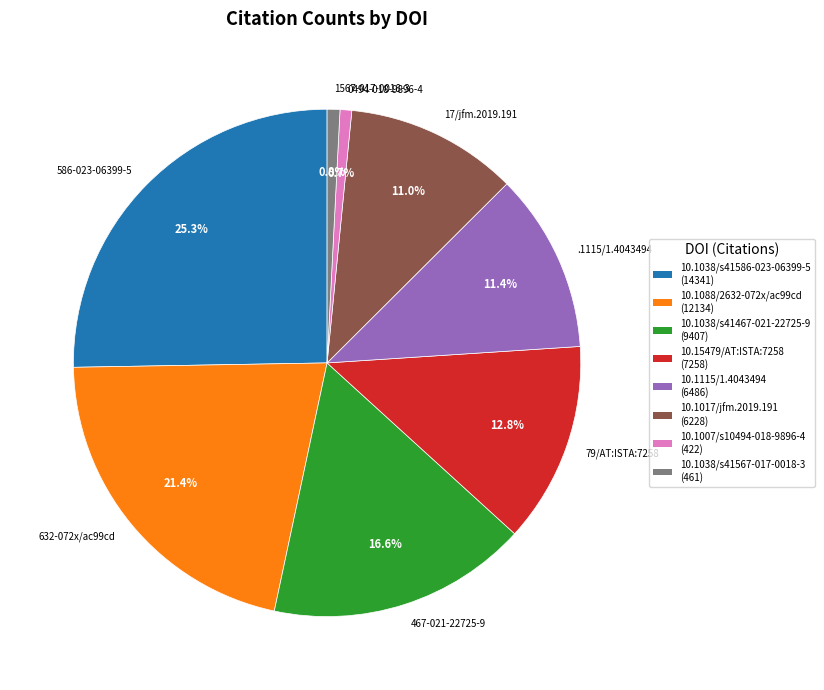

Which category has the biggest portion of the pie?

10.1038/s41586-023-06399-5